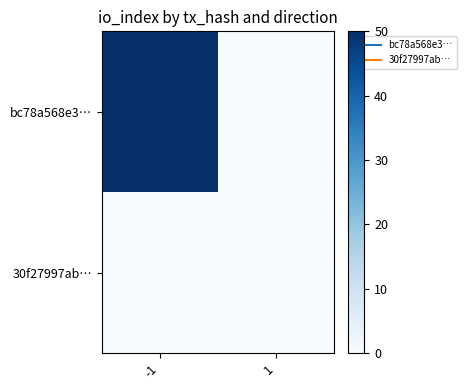

Reading left to right, transcribe all the data shown in this chart.

bc78a568e3…: -1=50	1=0
30f27997ab…: -1=0	1=0